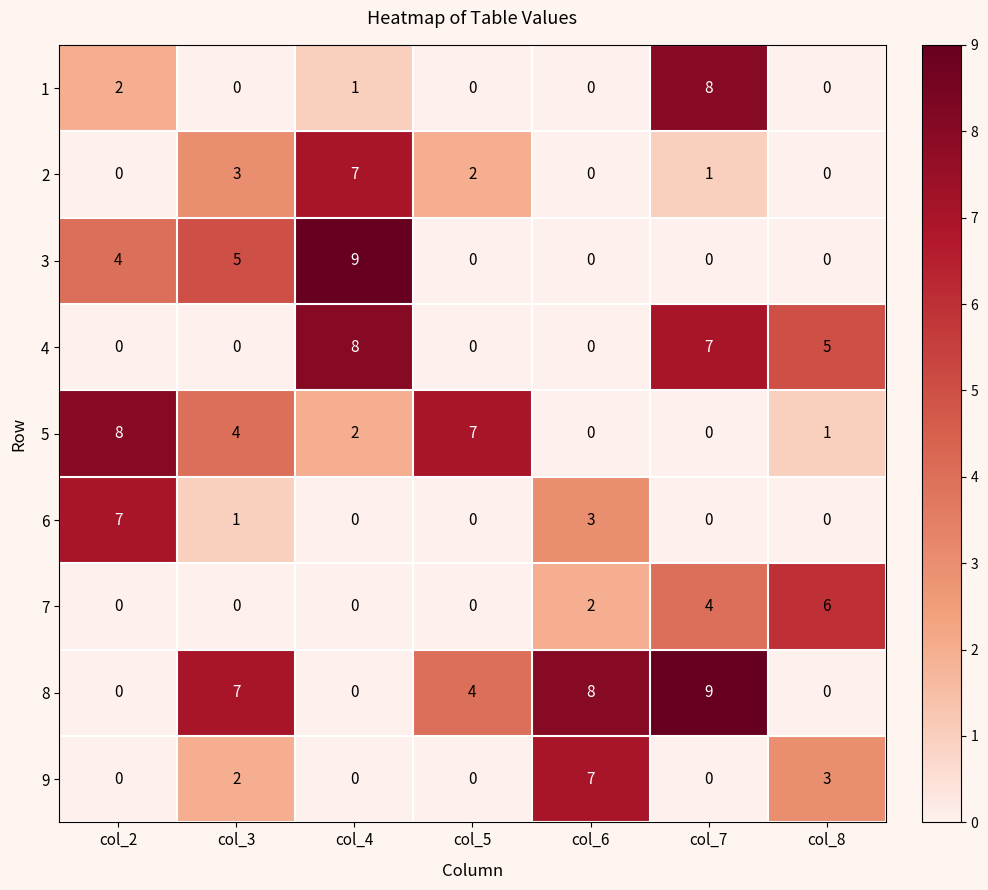

Between col_5 and col_7, which series saw the biggest shift?

1